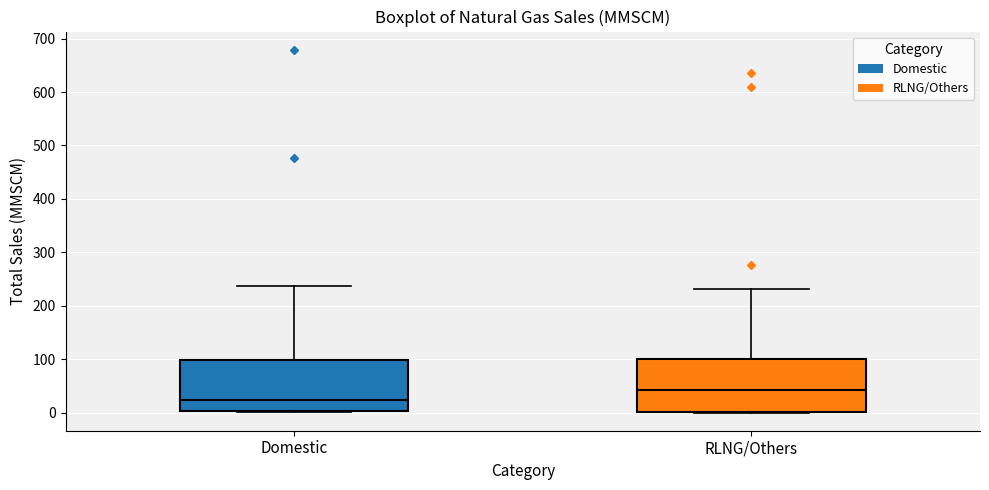

Reading left to right, transcribe this box plot: for each box, give where its median line is, the range the box spans, and where its two whiskers end, as read against the y-axis. The values are not printed on the chart, so give them approximately, as read against the axis.

Domestic: median 20, box 0 to 100, whiskers 0 to 240
RLNG/Others: median 40, box 0 to 100, whiskers 0 to 230